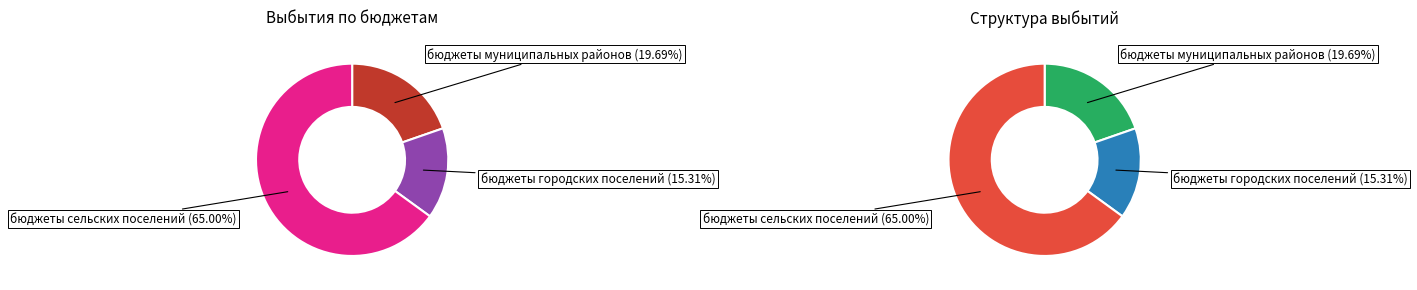

What is the total percentage of бюджеты городских поселений and бюджеты сельских поселений?

80.3%